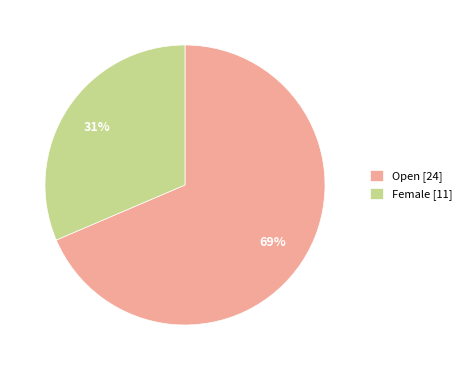

What percentage is the Open [24] slice, to the nearest percent?

69%